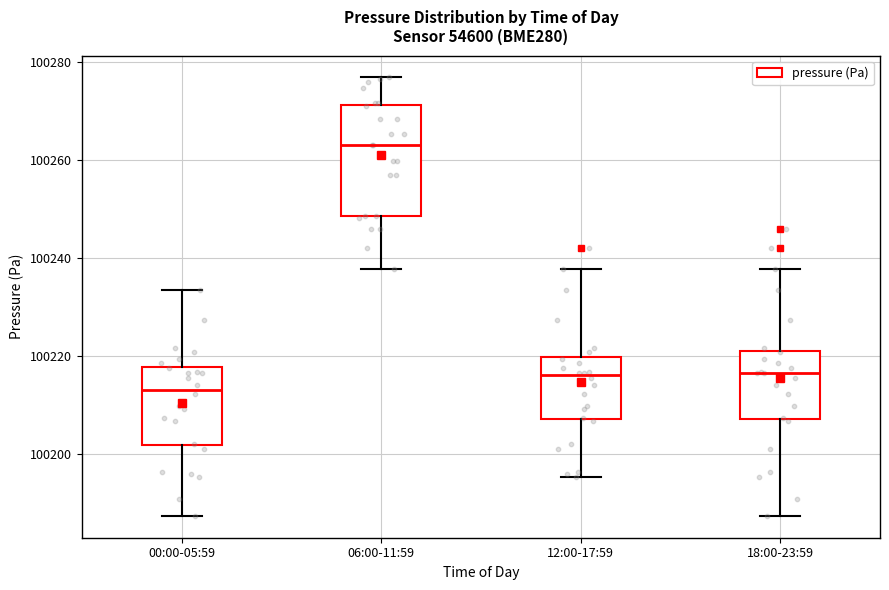

Which box is the tallest, from its lower edge to its upper edge?

06:00-11:59